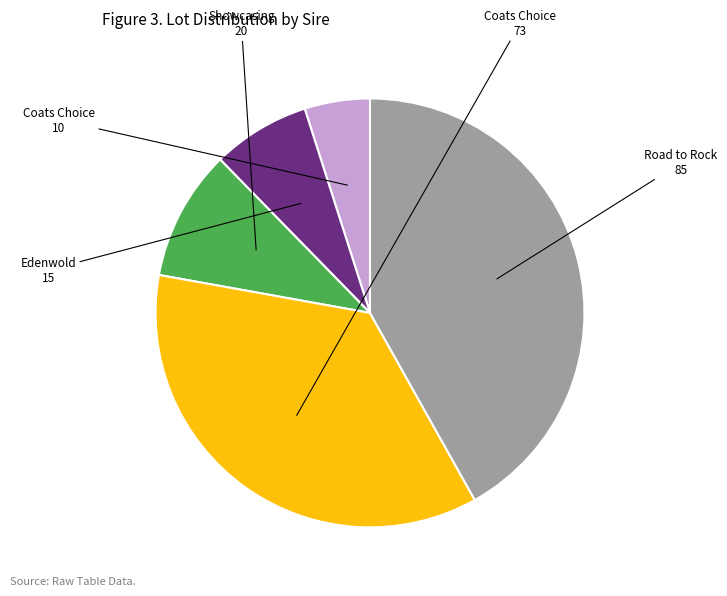

How many slices are in this pie chart?

5